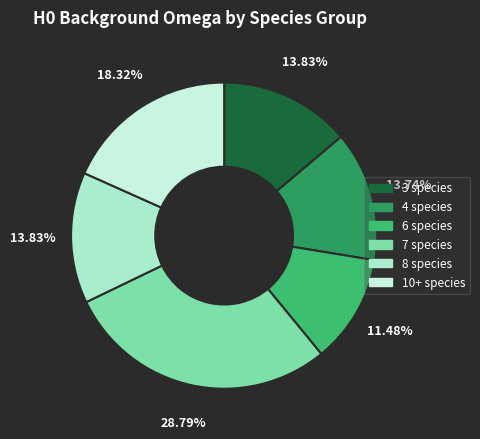

To the nearest percent, what is the average slice percentage?

17%